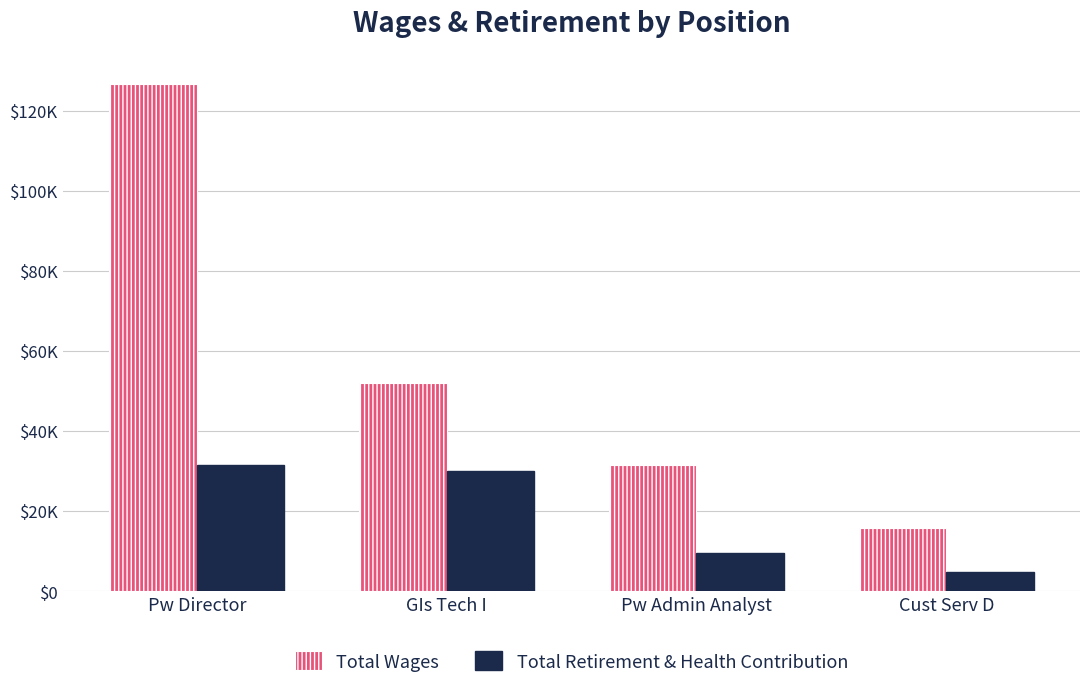

What is the difference between the highest and lowest values at GIs Tech I?

22029